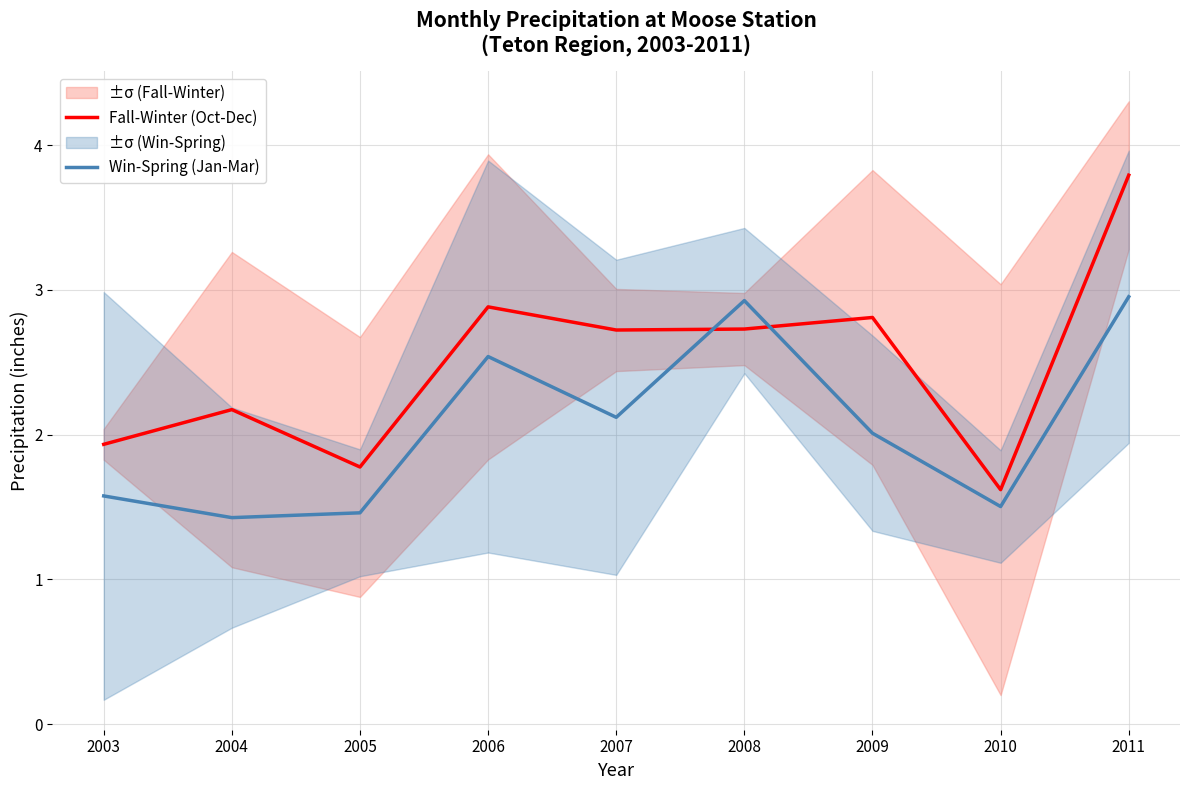

Rank the series at 2003 from highest to lowest value.

Fall-Winter (Oct-Dec), Win-Spring (Jan-Mar)